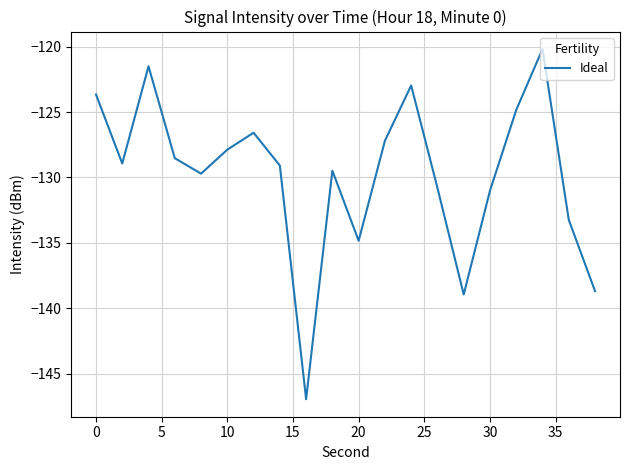

What is the maximum value shown in the chart?

-120.2